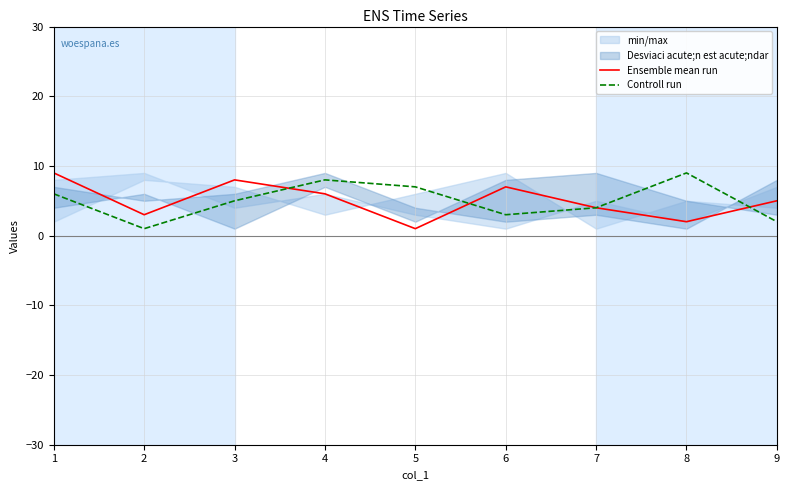

How many data points in Controll run are less than 5?

4